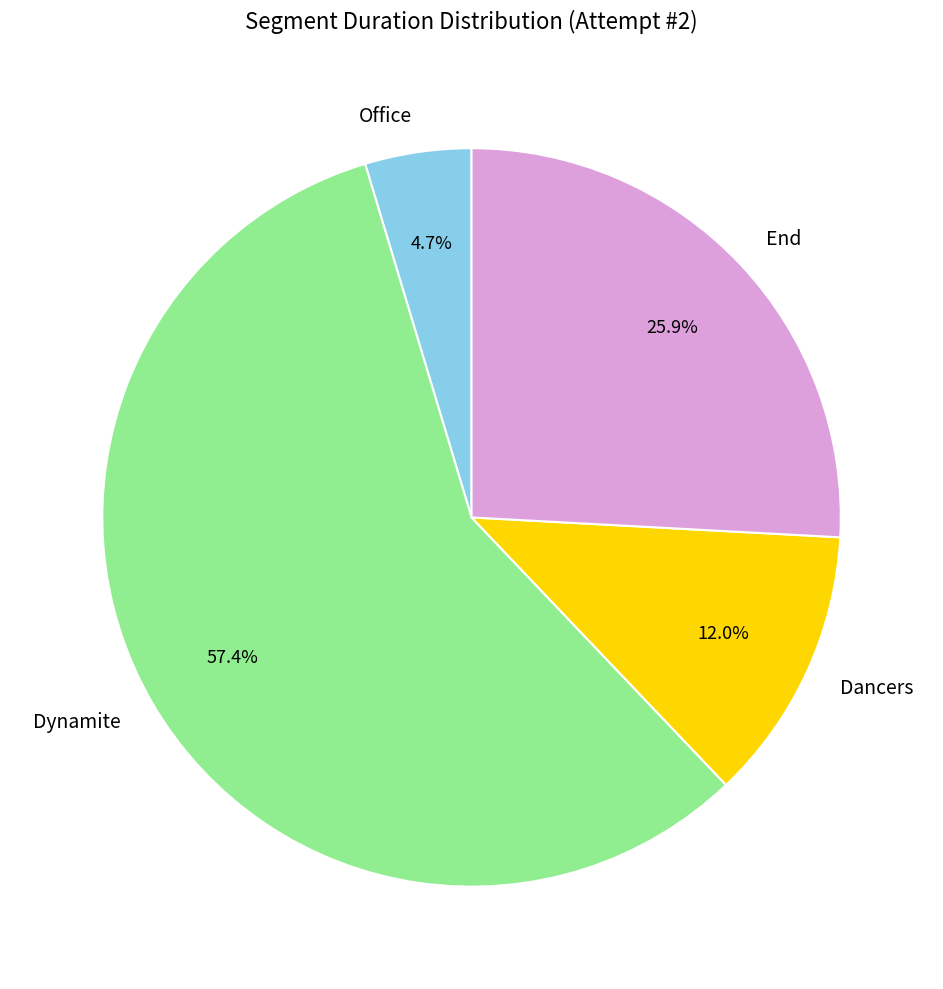

Rank the categories by value from highest to lowest.

Dynamite, End, Dancers, Office